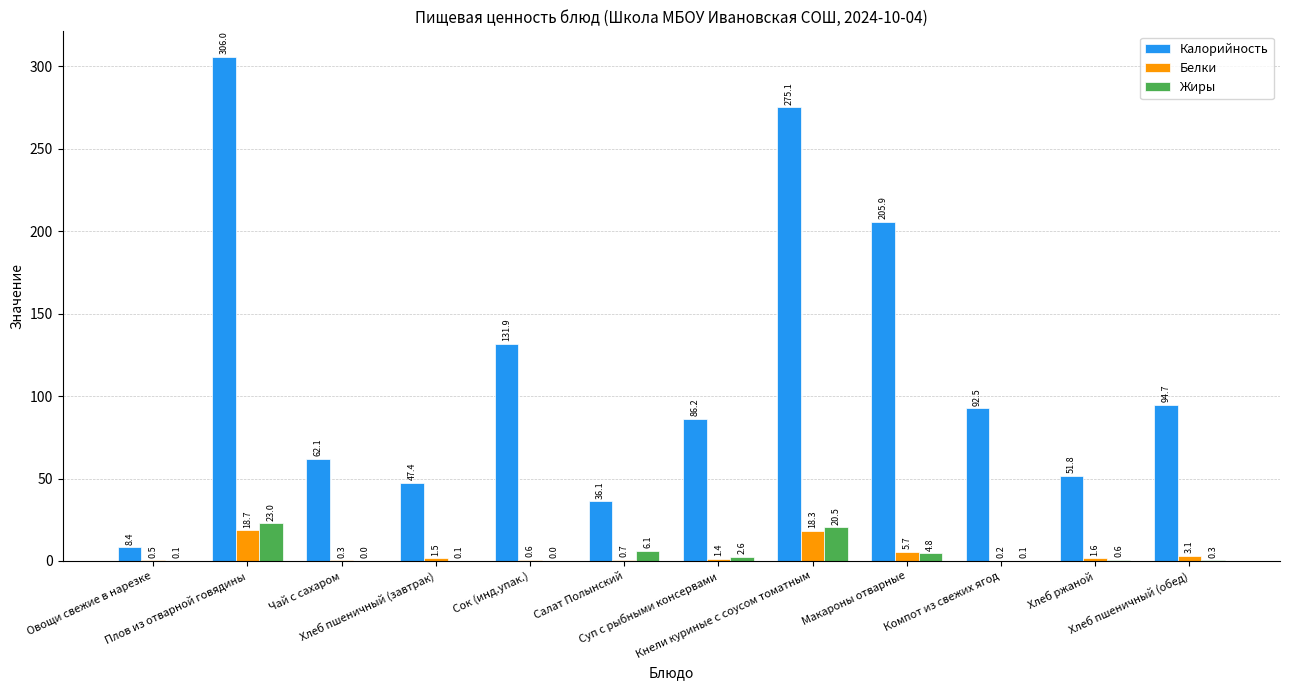

What is the maximum value shown in the chart?

306.0